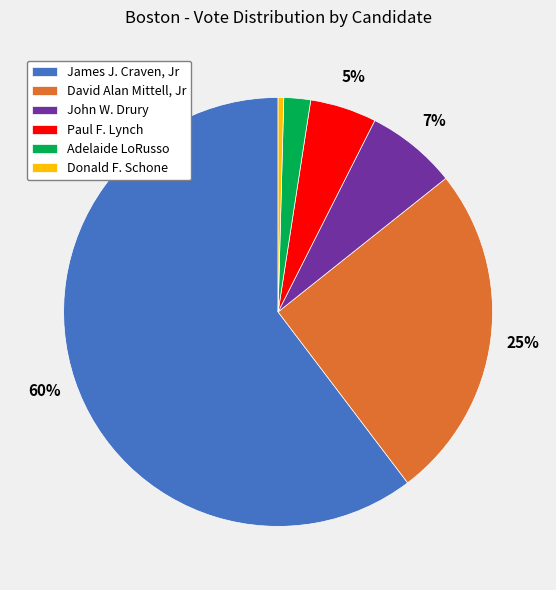

To the nearest percent, what is the difference between the Paul F. Lynch and David Alan Mittell, Jr slice percentages?

20%